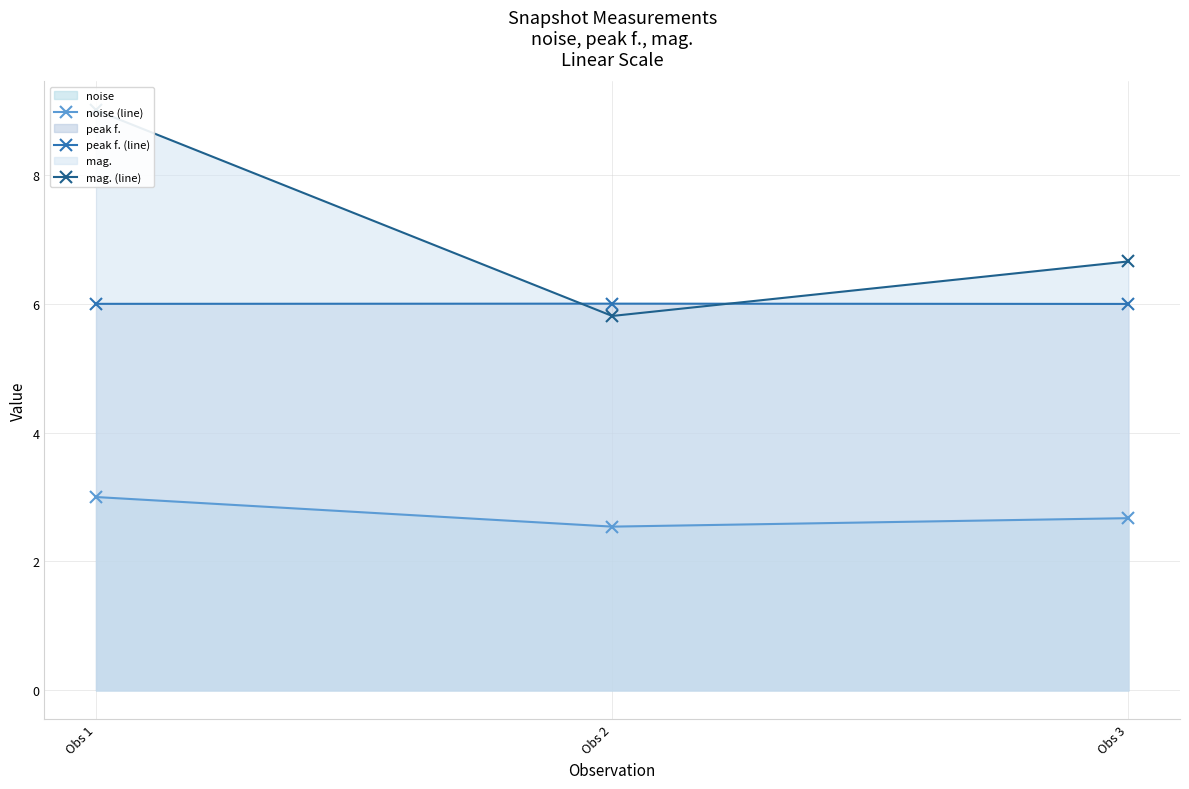

What is the total value across all series at Obs 2?

14.3